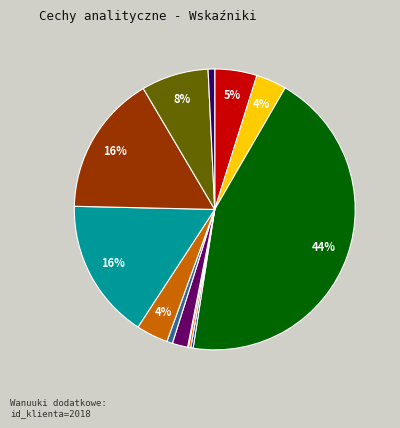

To the nearest percent, what is the average slice percentage?

8%